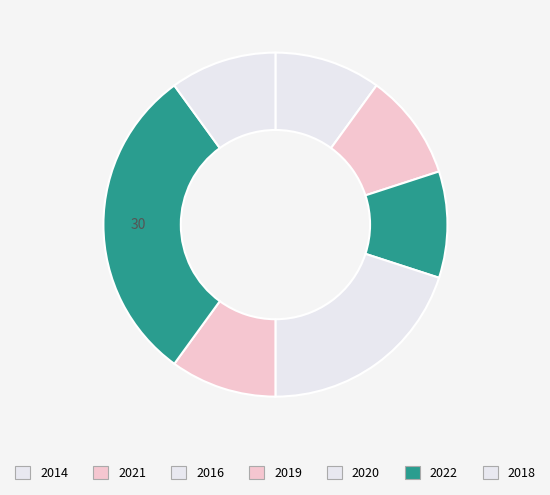

Rank the categories by value from lowest to highest.

2014, 2021, 2016, 2020, 2018, 2019, 2022